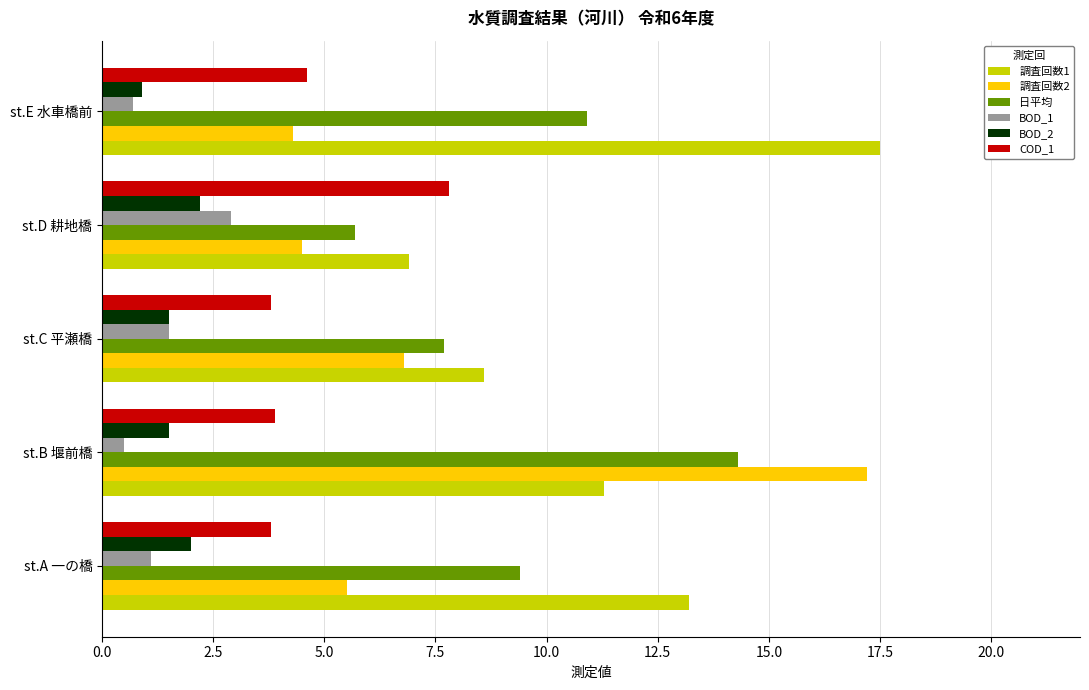

Which label corresponds to the smallest value in the chart?

st.B 堰前橋